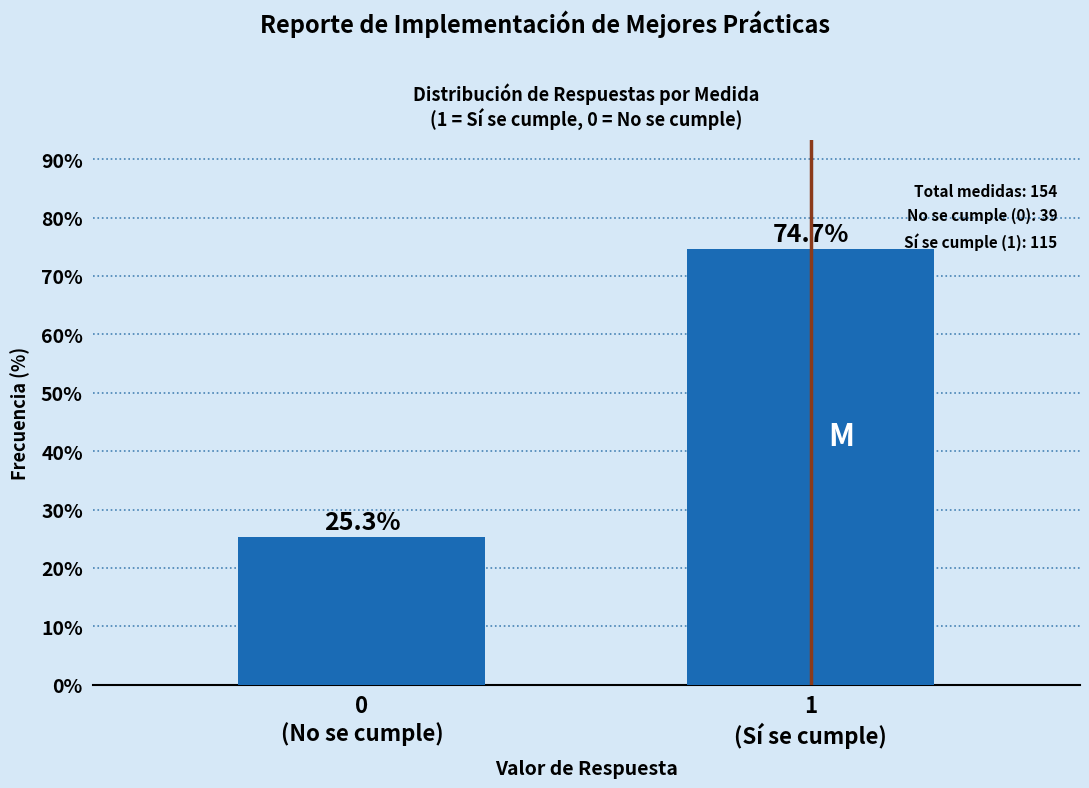

Reading left to right, extract all data points from this chart.

25.3	74.7